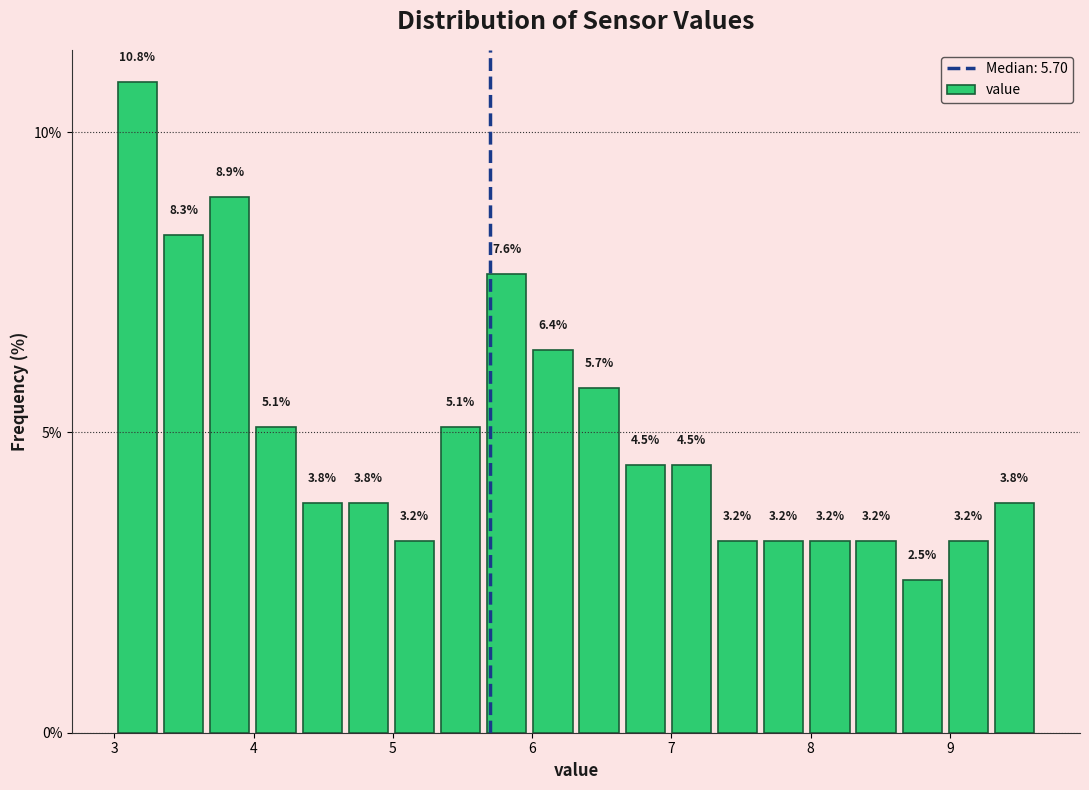

Read against the x-axis, roughly where is the centre of the tallest bar?

3.2